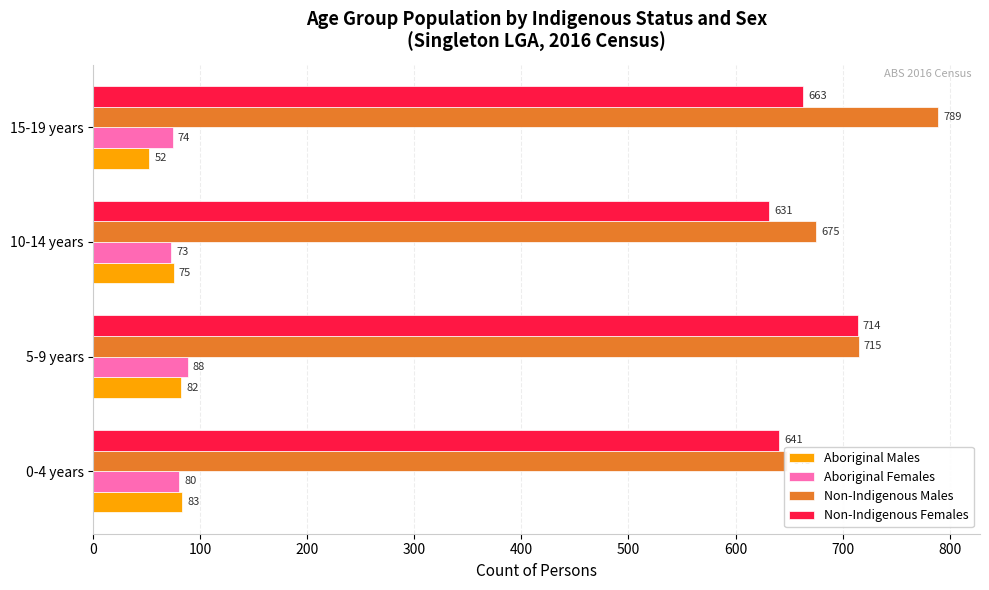

What is the difference between the Non-Indigenous Females values at 200 and 300?

32